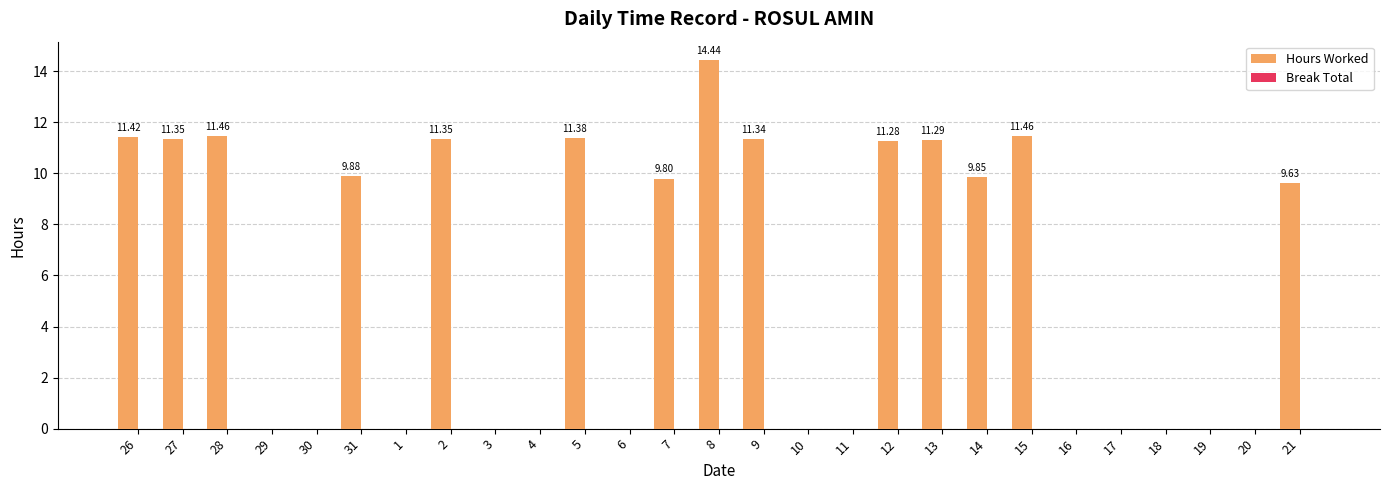

What is the change in value from 15 to 20?

-11.5